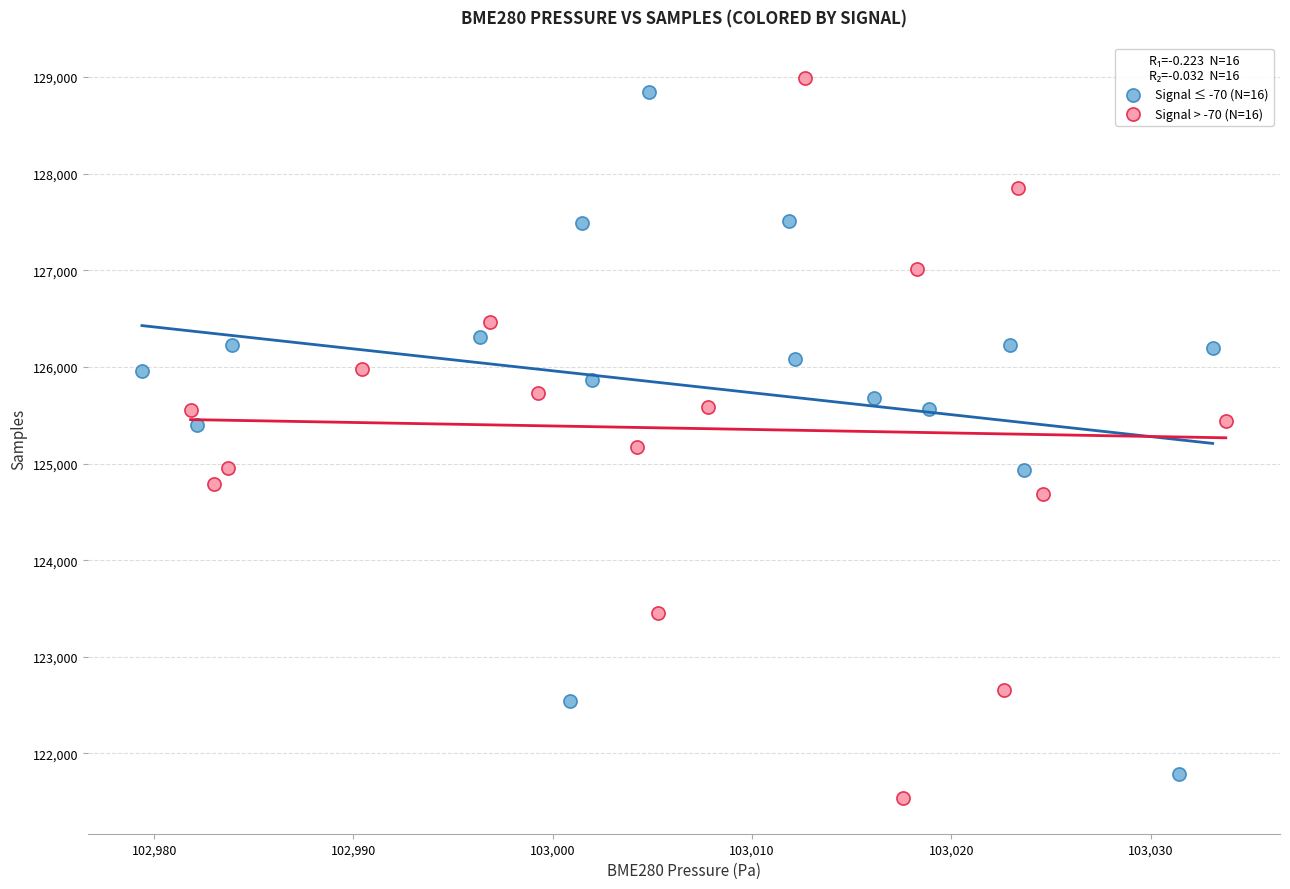

What are all the series names shown in the legend?

Signal ≤ -70 (N=16), Signal > -70 (N=16)